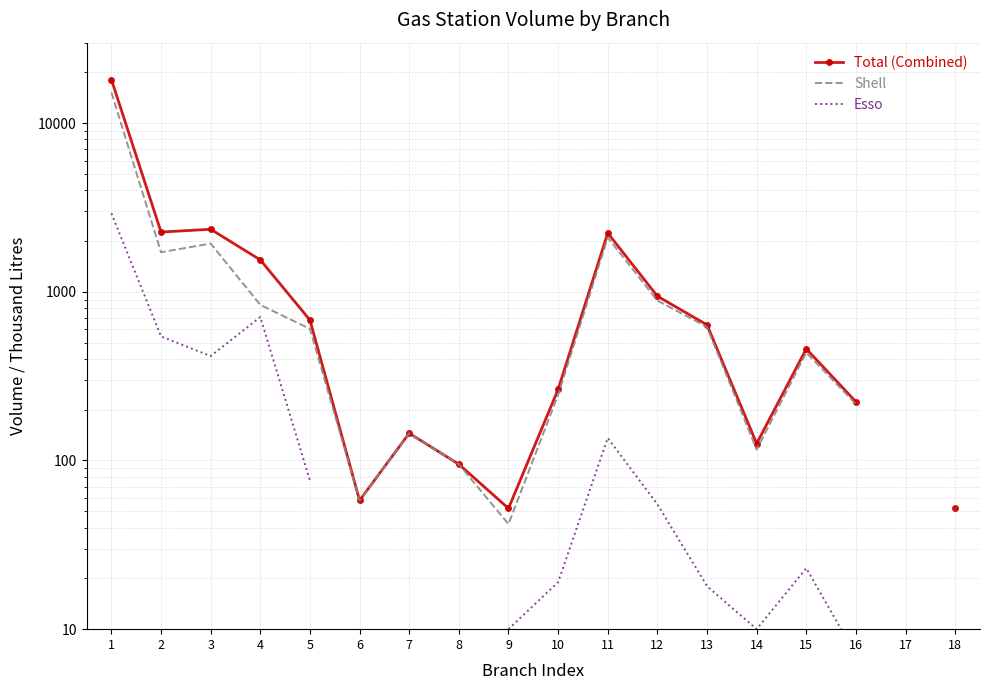

How many values in Total (Combined) are above zero?

17